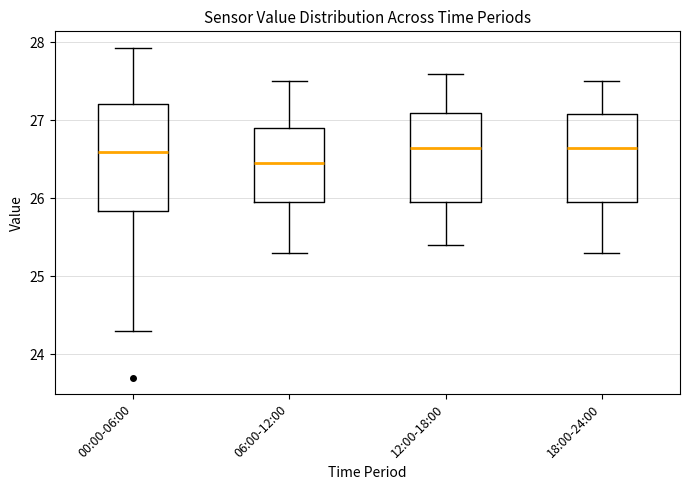

Reading left to right, transcribe this box plot: for each box, give where its median line is, the range the box spans, and where its two whiskers end, as read against the y-axis. The values are not printed on the chart, so give them approximately, as read against the axis.

00:00-06:00: median 26.6, box 25.8 to 27.2, whiskers 24.3 to 27.9
06:00-12:00: median 26.5, box 26.0 to 26.9, whiskers 25.3 to 27.5
12:00-18:00: median 26.7, box 26.0 to 27.1, whiskers 25.4 to 27.6
18:00-24:00: median 26.7, box 26.0 to 27.1, whiskers 25.3 to 27.5